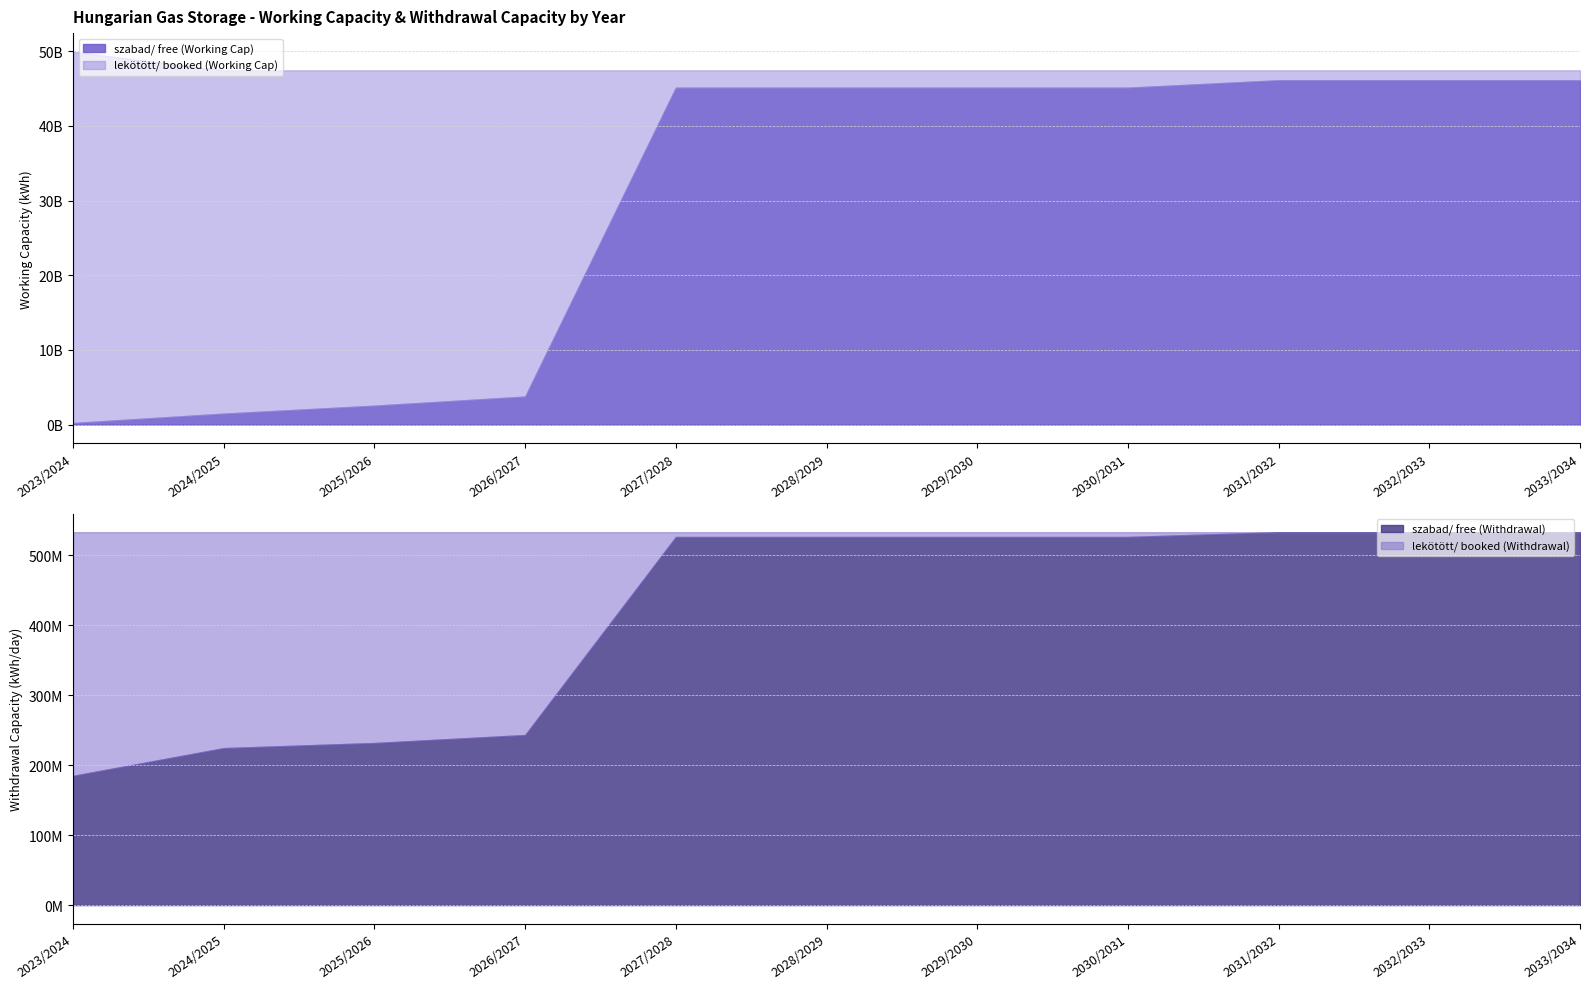

How many lines are shown in the chart?

4